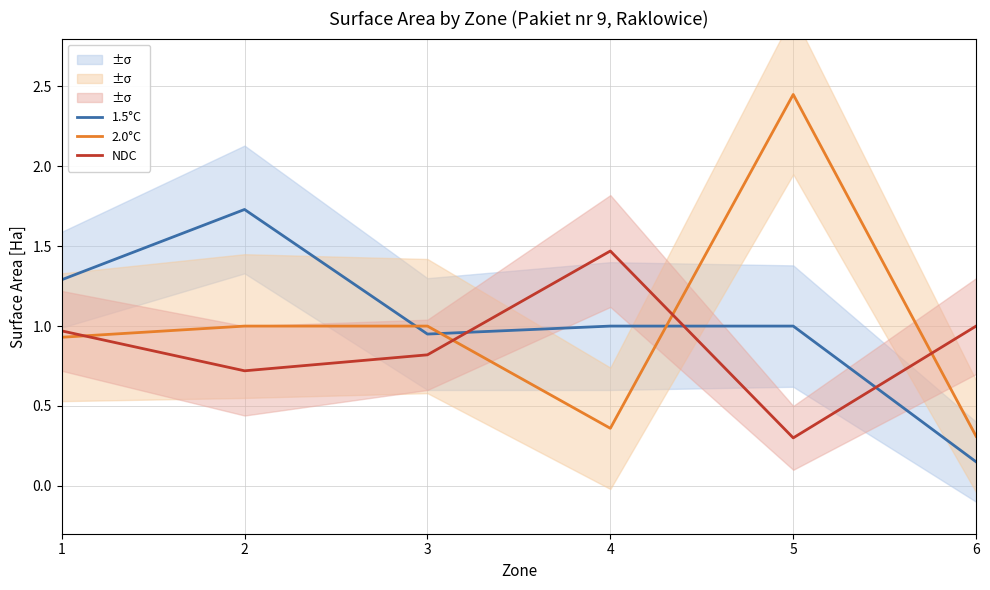

Which series has the largest total across all categories?

1.5°C